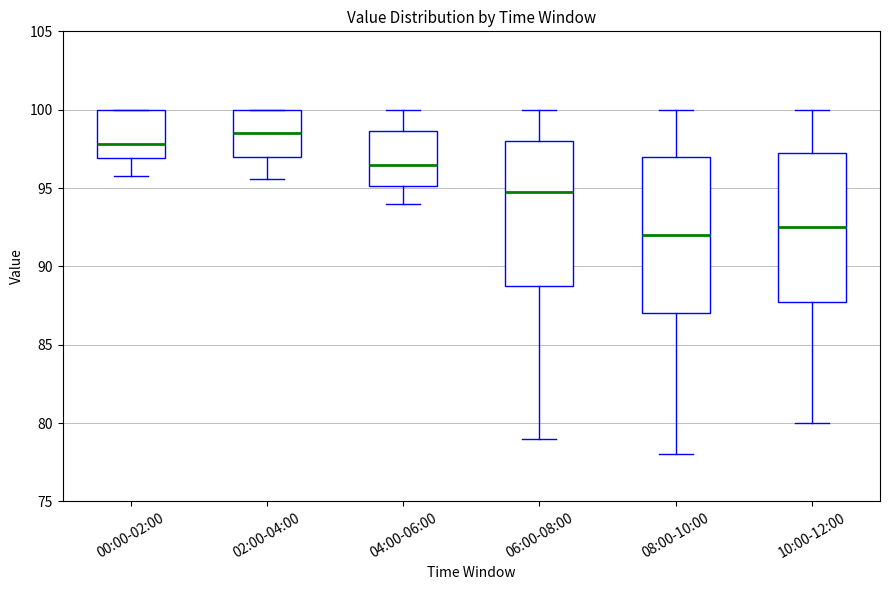

Reading left to right, transcribe this box plot: for each box, give where its median line is, the range the box spans, and where its two whiskers end, as read against the y-axis. The values are not printed on the chart, so give them approximately, as read against the axis.

00:00-02:00: median 98.0, box 97.0 to 100.0, whiskers 96.0 to 100.0
02:00-04:00: median 98.5, box 97.0 to 100.0, whiskers 95.5 to 100.0
04:00-06:00: median 96.5, box 95.0 to 98.5, whiskers 94.0 to 100.0
06:00-08:00: median 95.0, box 89.0 to 98.0, whiskers 79.0 to 100.0
08:00-10:00: median 92.0, box 87.0 to 97.0, whiskers 78.0 to 100.0
10:00-12:00: median 92.5, box 88.0 to 97.5, whiskers 80.0 to 100.0